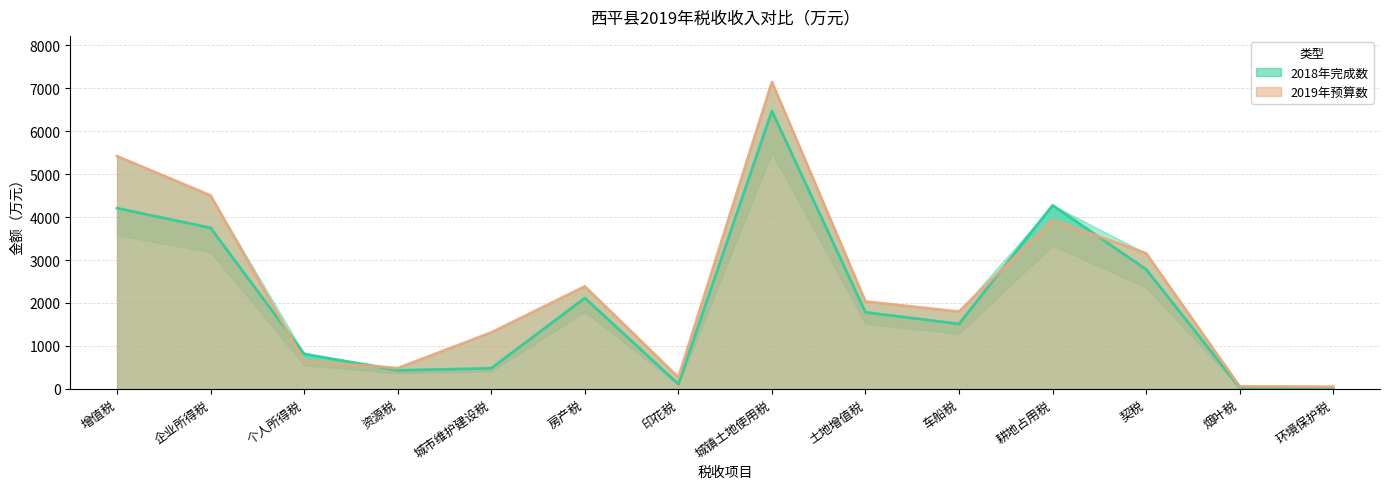

What position from the right is 城市维护建设税?

10